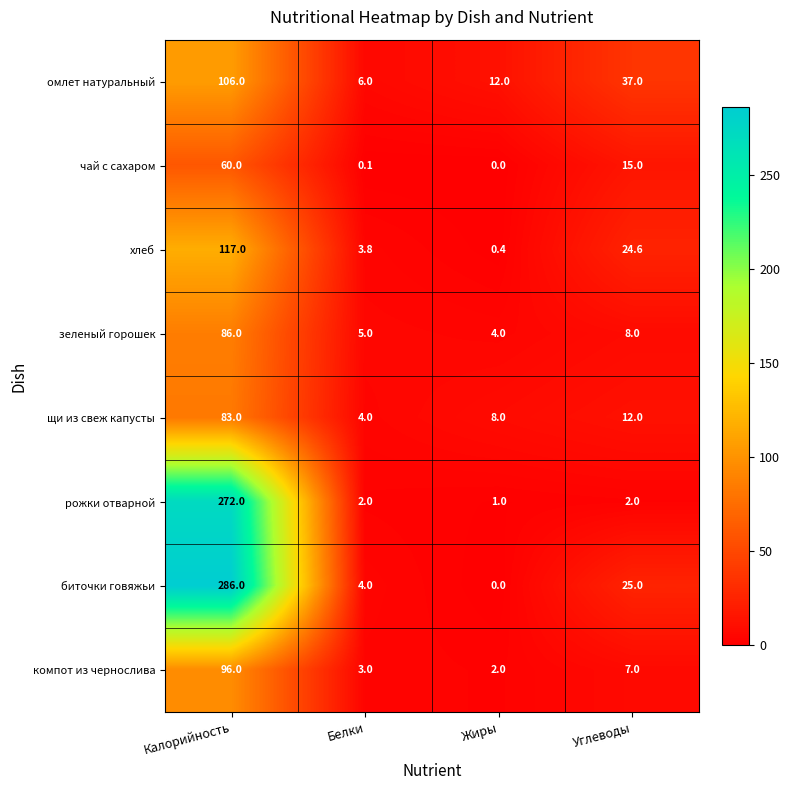

What is the sum of all щи из свеж капусты values?

107.0